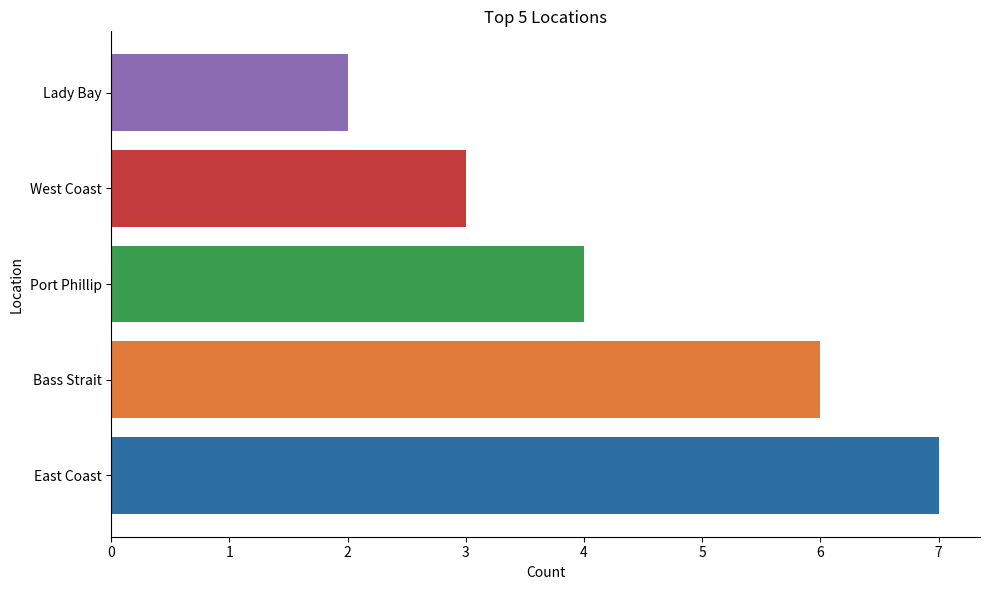

List the labels in order of value, largest first.

East Coast, Bass Strait, Port Phillip, West Coast, Lady Bay